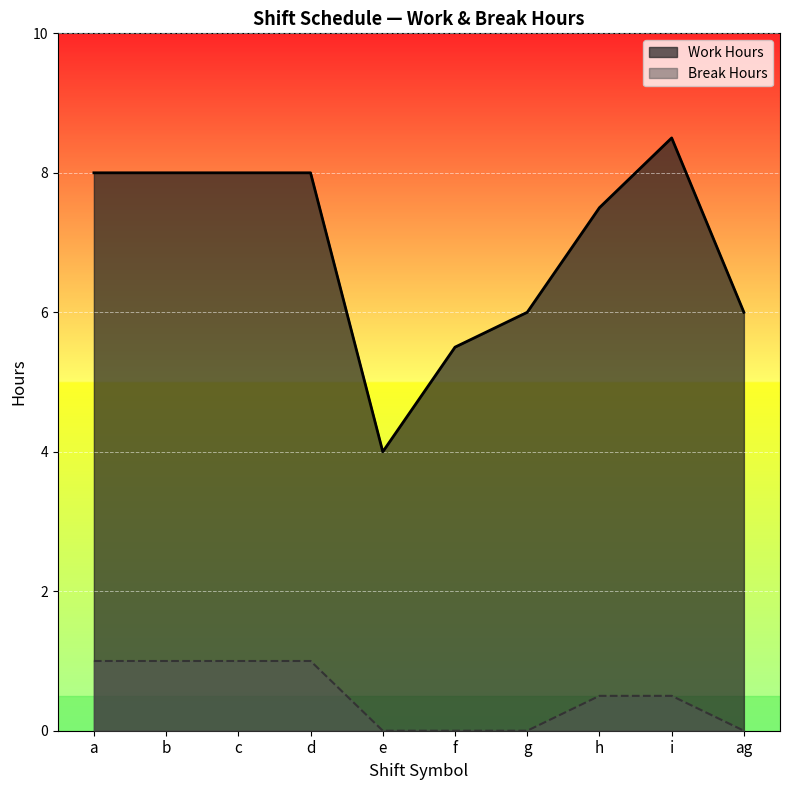

At g, list the series in order from largest to smallest.

Work Hours, Break Hours